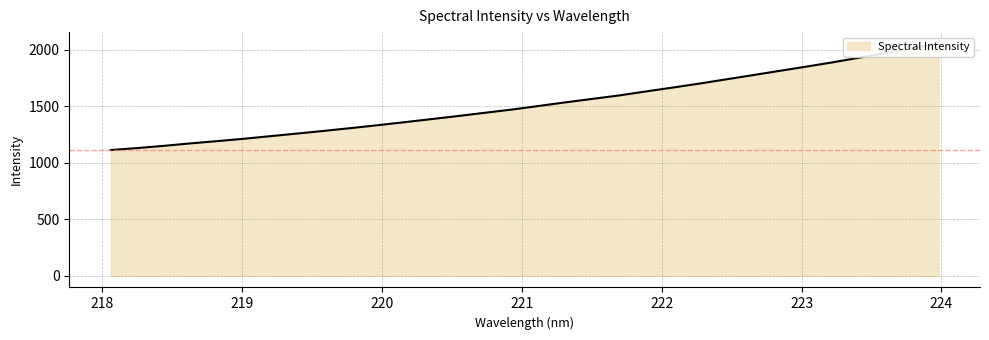

How many distinct data groups are displayed?

1